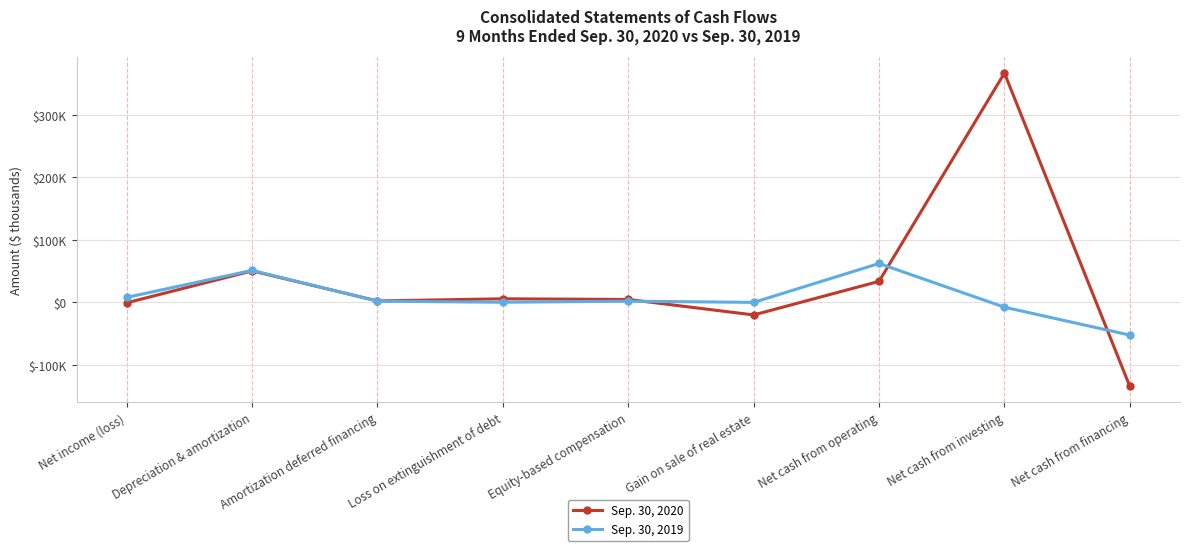

What are all the series names shown in the legend?

Sep. 30, 2020, Sep. 30, 2019